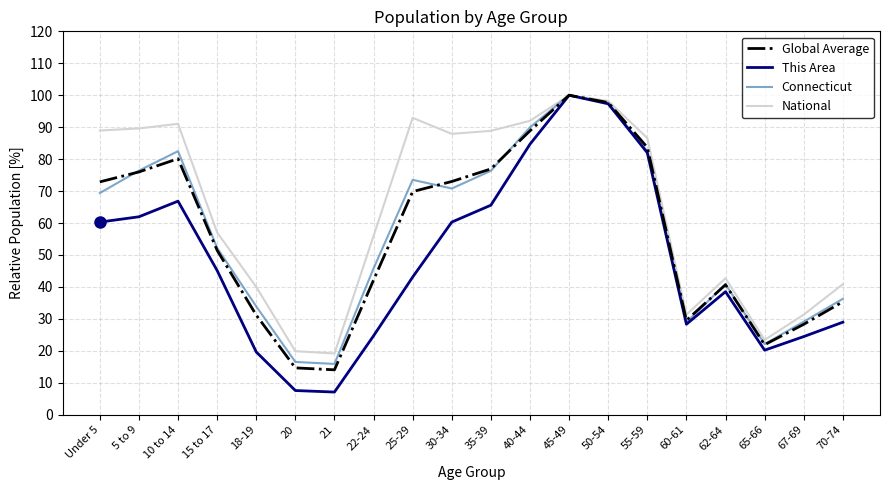

The Connecticut series shows 16.5 at 20. True or false?

True